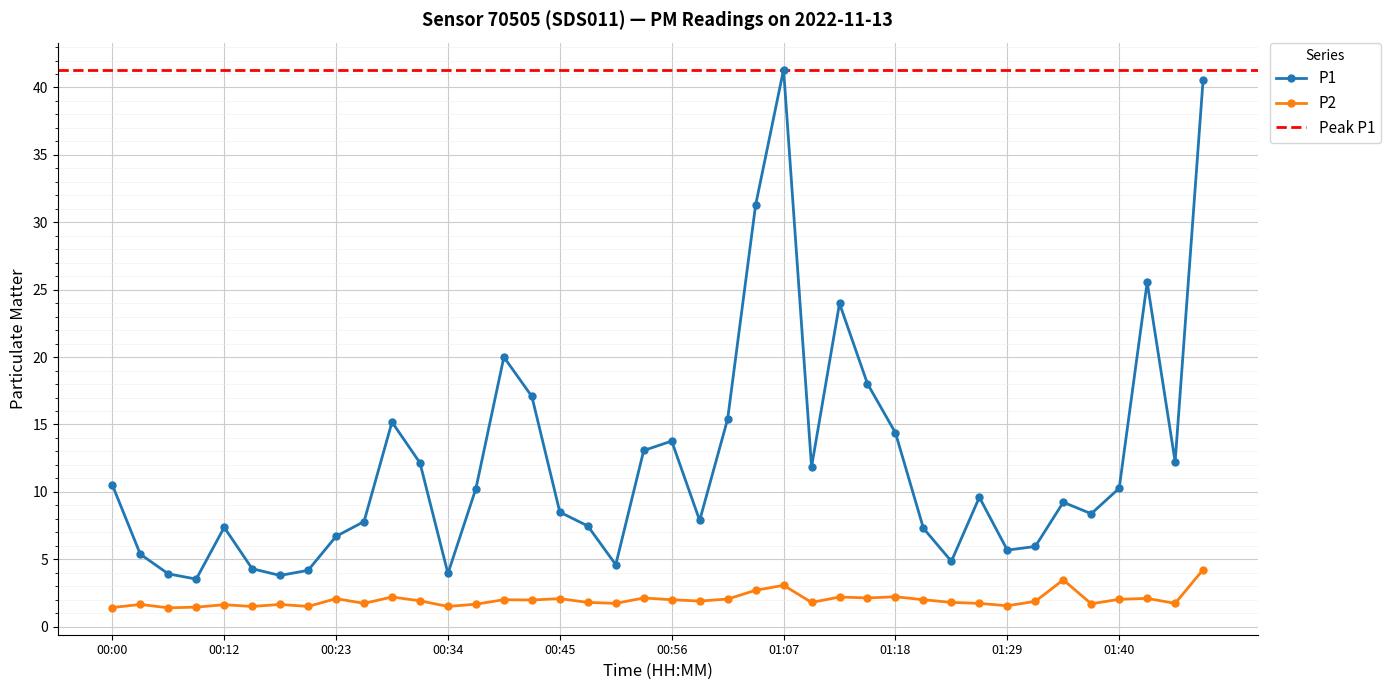

The P2 series shows 1.6 at 00:12. True or false?

True